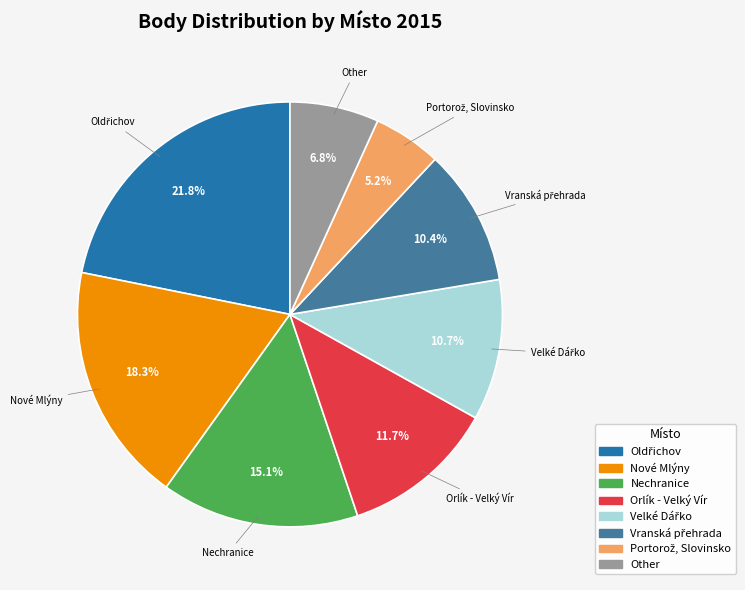

Is there a majority slice in this chart?

No